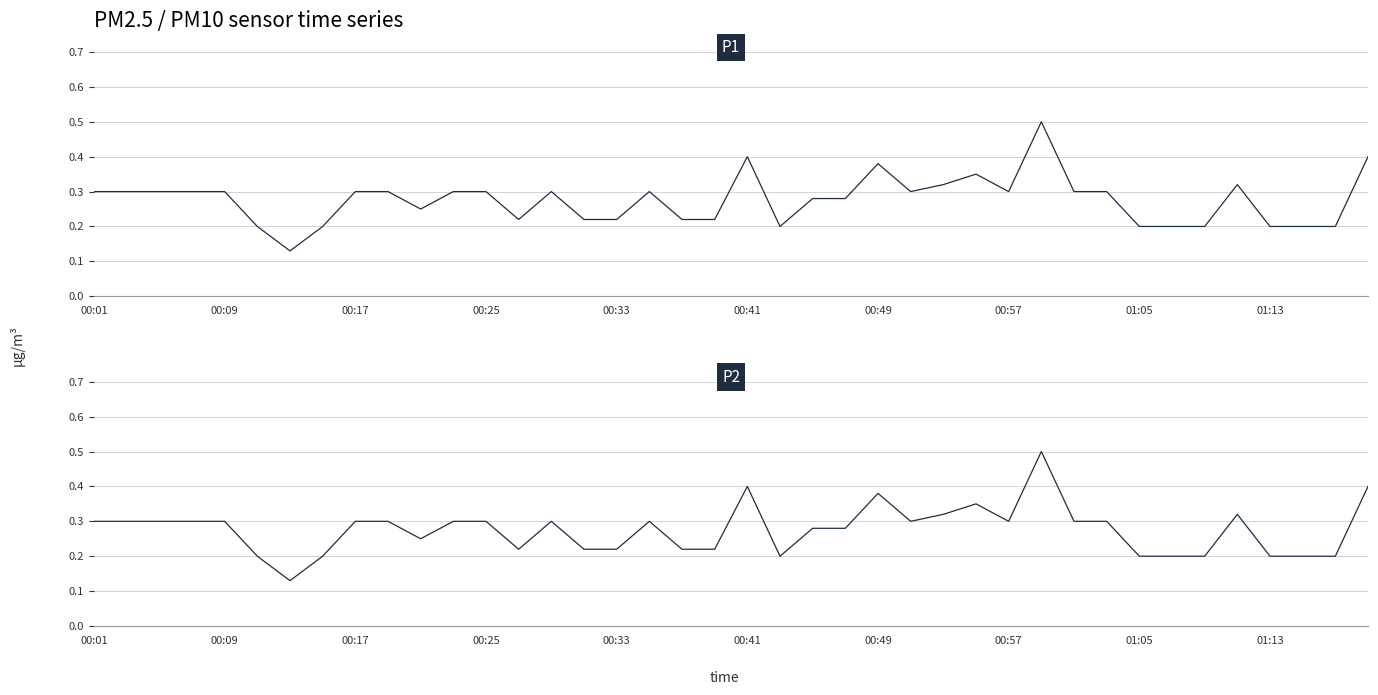

Is it true that P1 equals 0.3 at 23?

True